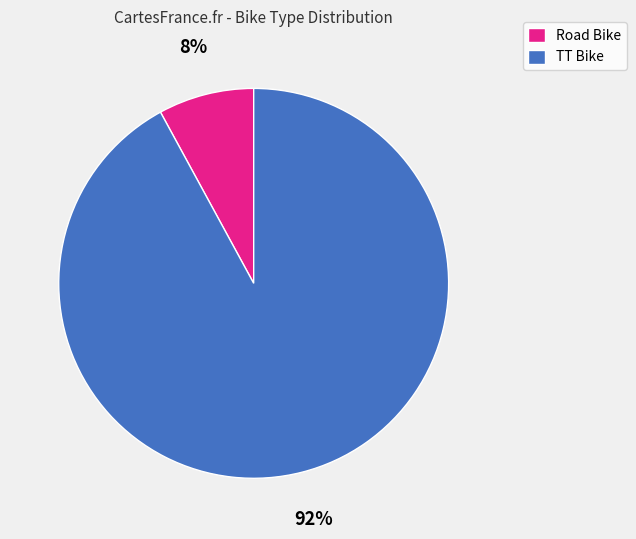

Rank the categories by value from highest to lowest.

TT Bike, Road Bike